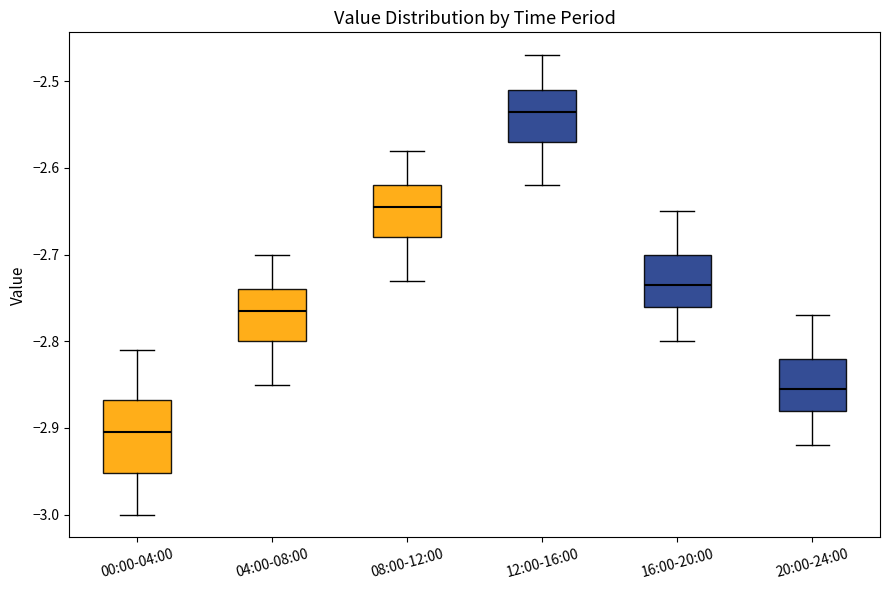

Where does the median line of the box for 00:00-04:00 sit on the y-axis? The values are not printed on the chart, so give them approximately, as read against the axis.

-2.90